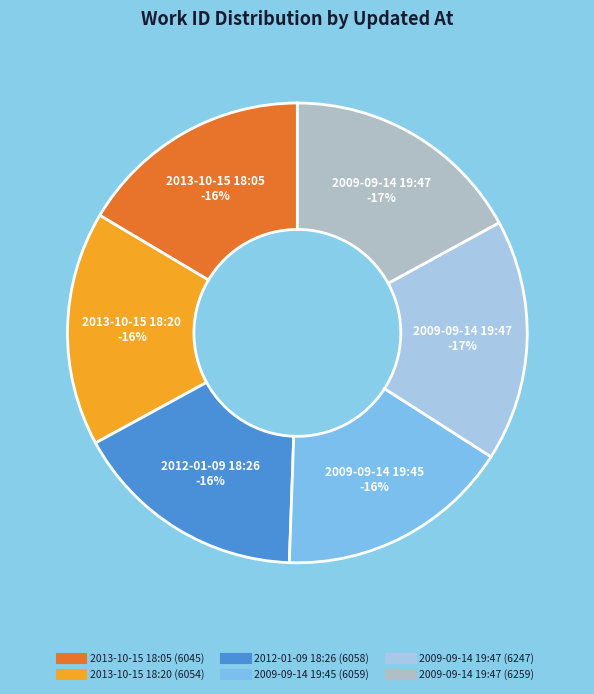

What is the change in value from 2013-10-15 18:05 to 2013-10-15 18:20?

+9